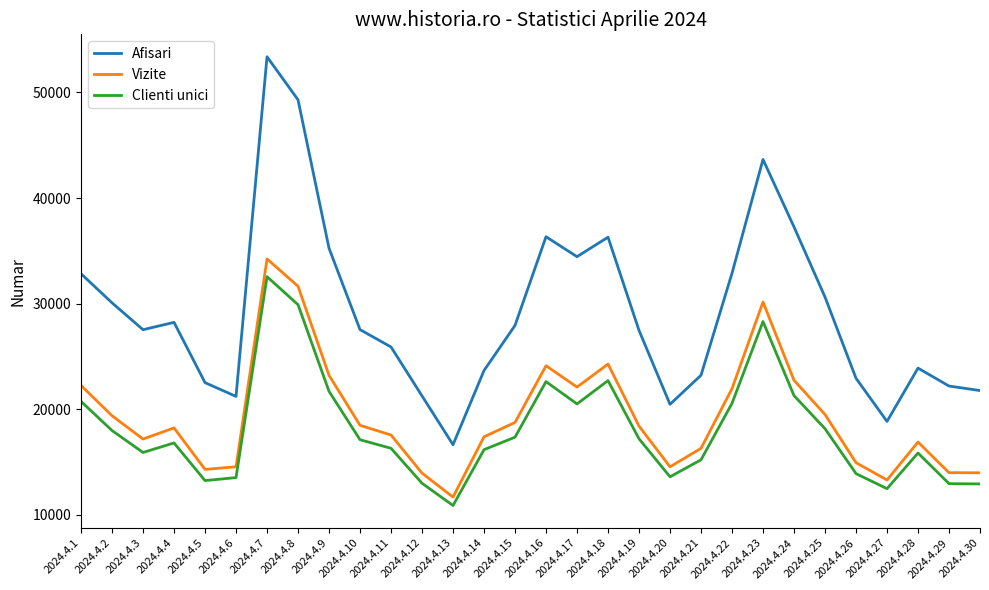

True or false: Afisari and Clienti unici intersect in this chart.

False